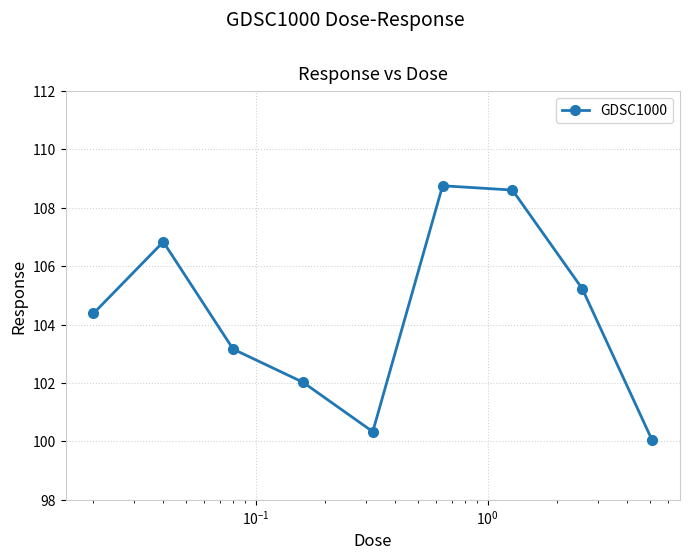

What is the sum of all values?

939.4